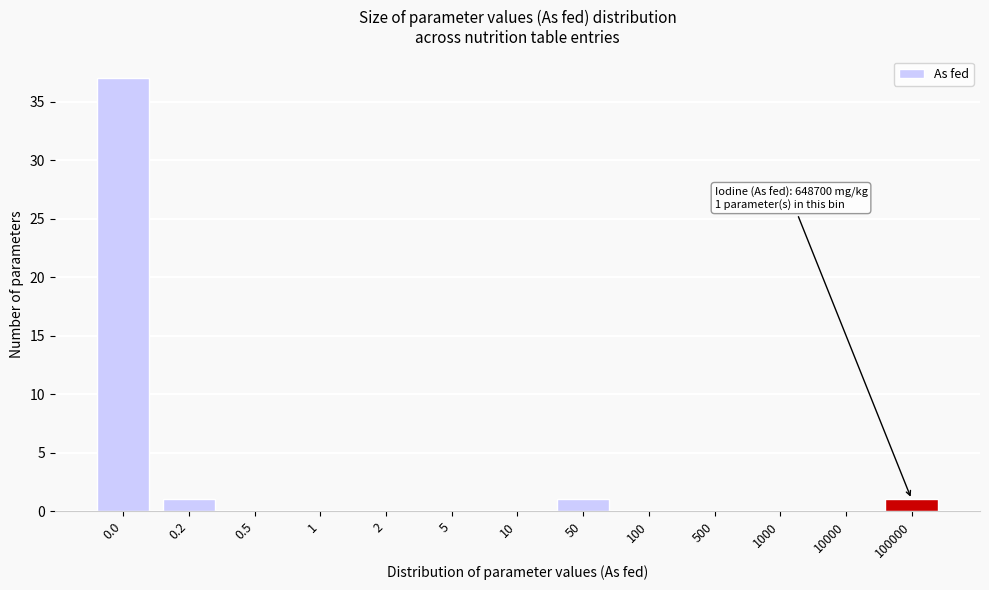

Reading left to right, transcribe all the data shown in this chart.

0.0=37	0.2=1	0.5=0	1=0	2=0	5=0	10=0	50=1	100=0	500=0	1000=0	10000=0	100000=1